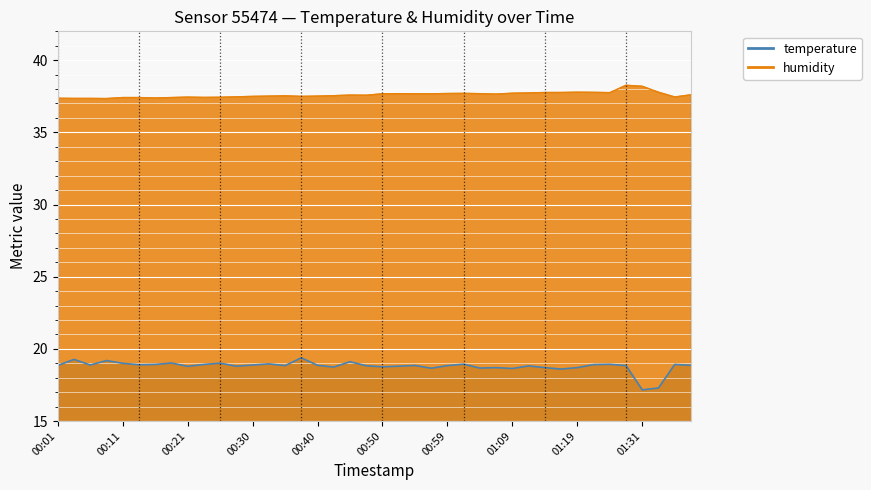

Is it true that temperature equals 18.9 at 01:02?

True